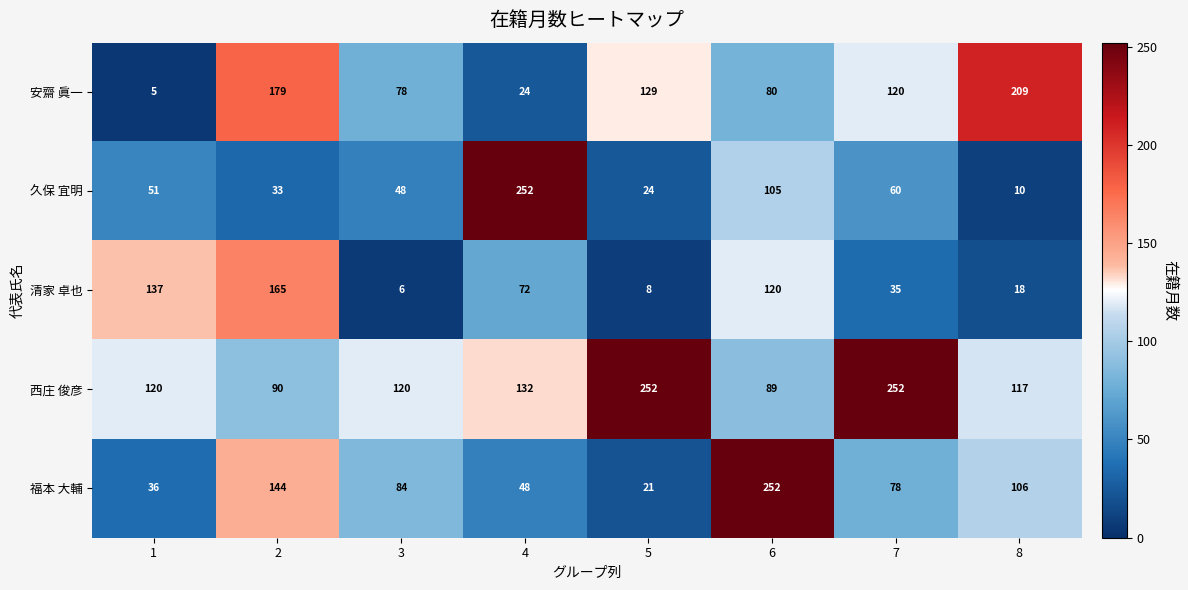

The value of 西庄 俊彦 at 7 is 252. True or false?

True